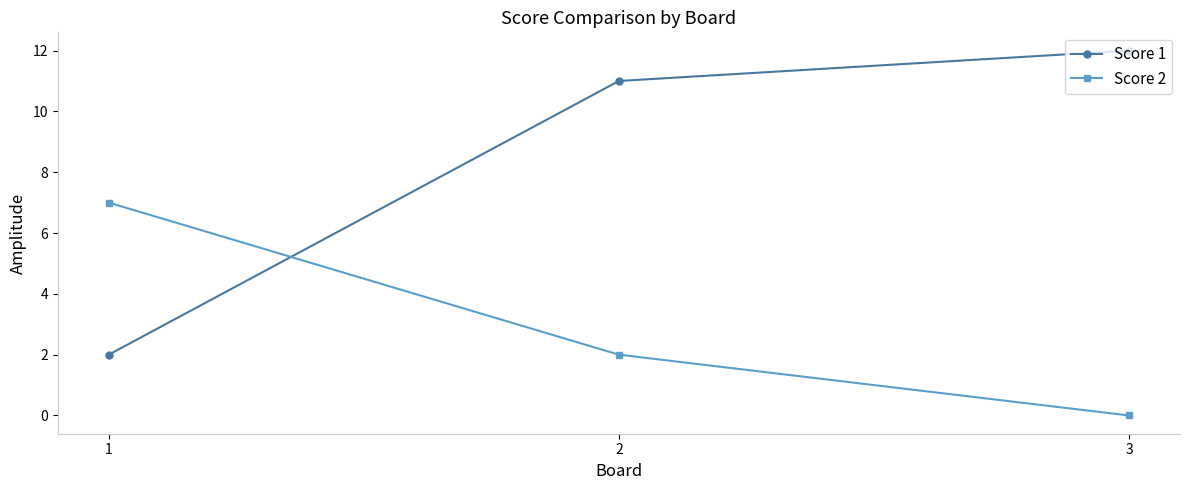

The Score 2 series shows 11 at 1. True or false?

False